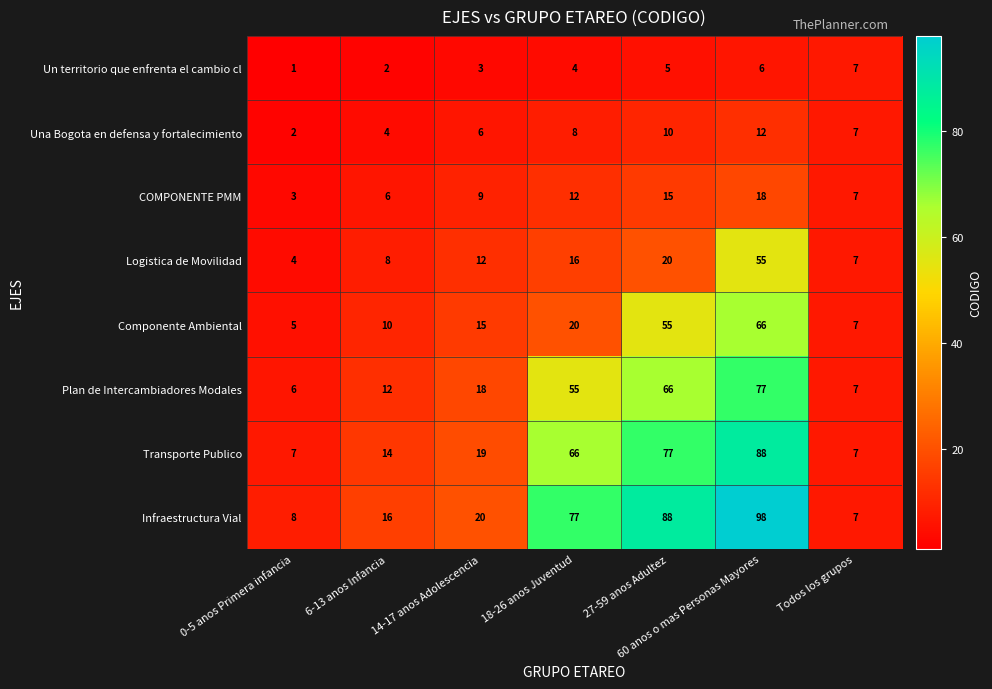

Which category has the highest value across all series?

60 anos o mas Personas Mayores